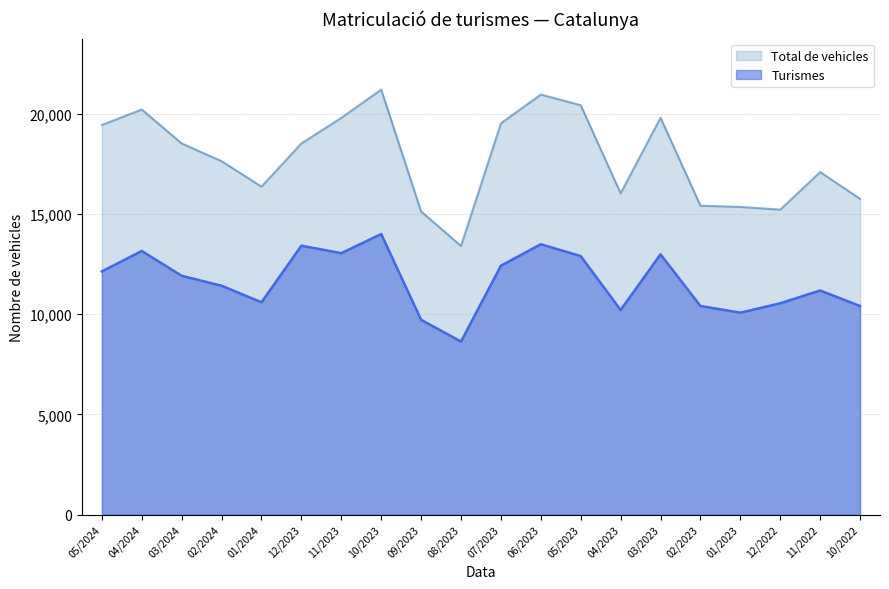

What is the difference between the Total de vehicles values at 01/2023 and 04/2024?

4861